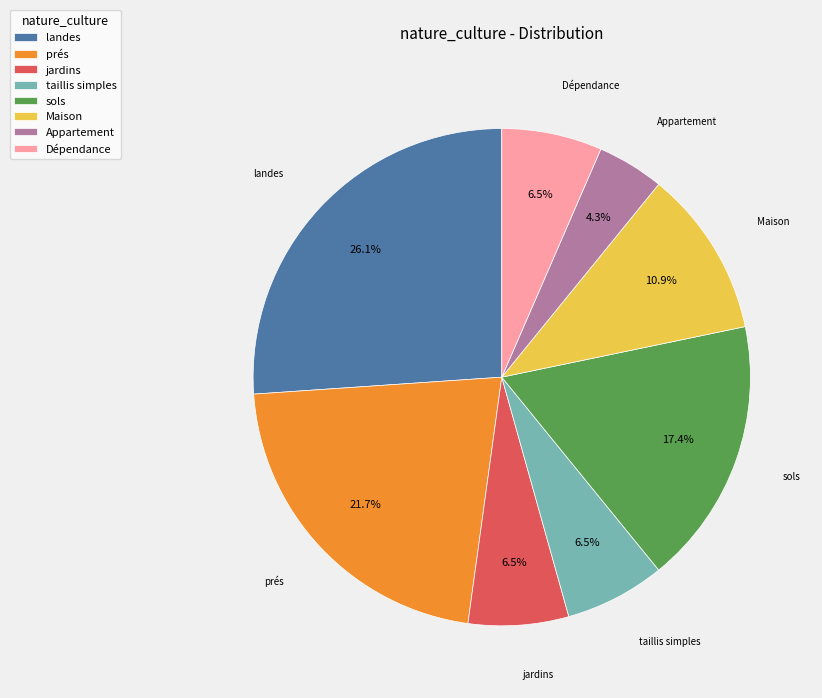

To the nearest percent, what is the difference between the largest and smallest slice percentages?

22%